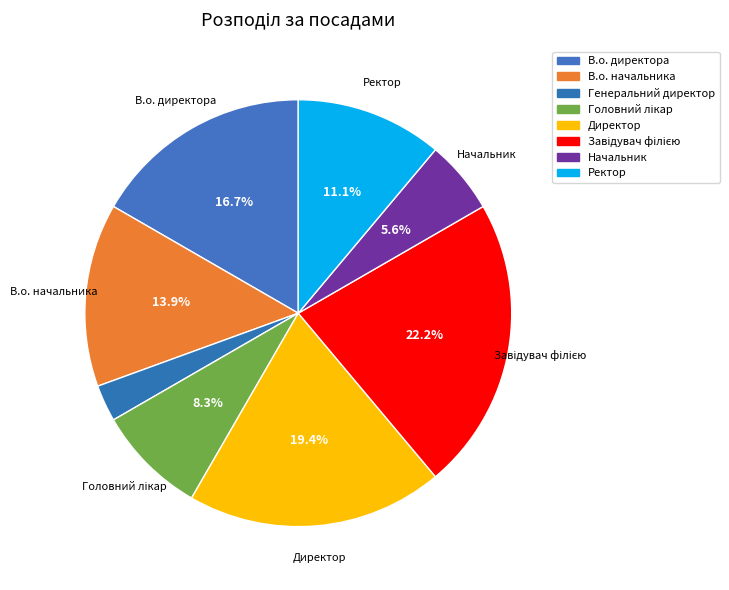

Count the number of slices in the pie.

8